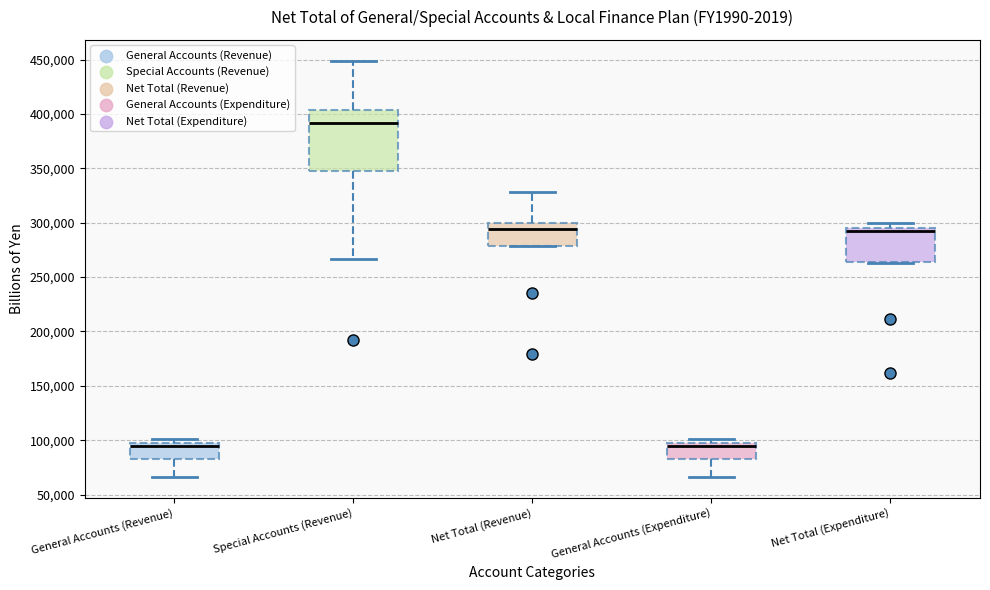

Reading left to right, transcribe this box plot: for each box, give where its median line is, the range the box spans, and where its two whiskers end, as read against the y-axis. The values are not printed on the chart, so give them approximately, as read against the axis.

General Accounts (Revenue): median 95000 (just below the box's upper edge), box 85000 to 95000, whiskers 65000 to 100000
Special Accounts (Revenue): median 390000, box 350000 to 405000, whiskers 265000 to 450000
Net Total (Revenue): median 295000, box 280000 to 300000, whiskers 280000 to 330000
General Accounts (Expenditure): median 95000 (just below the box's upper edge), box 85000 to 95000, whiskers 65000 to 100000
Net Total (Expenditure): median 290000, box 265000 to 295000, whiskers 265000 to 300000